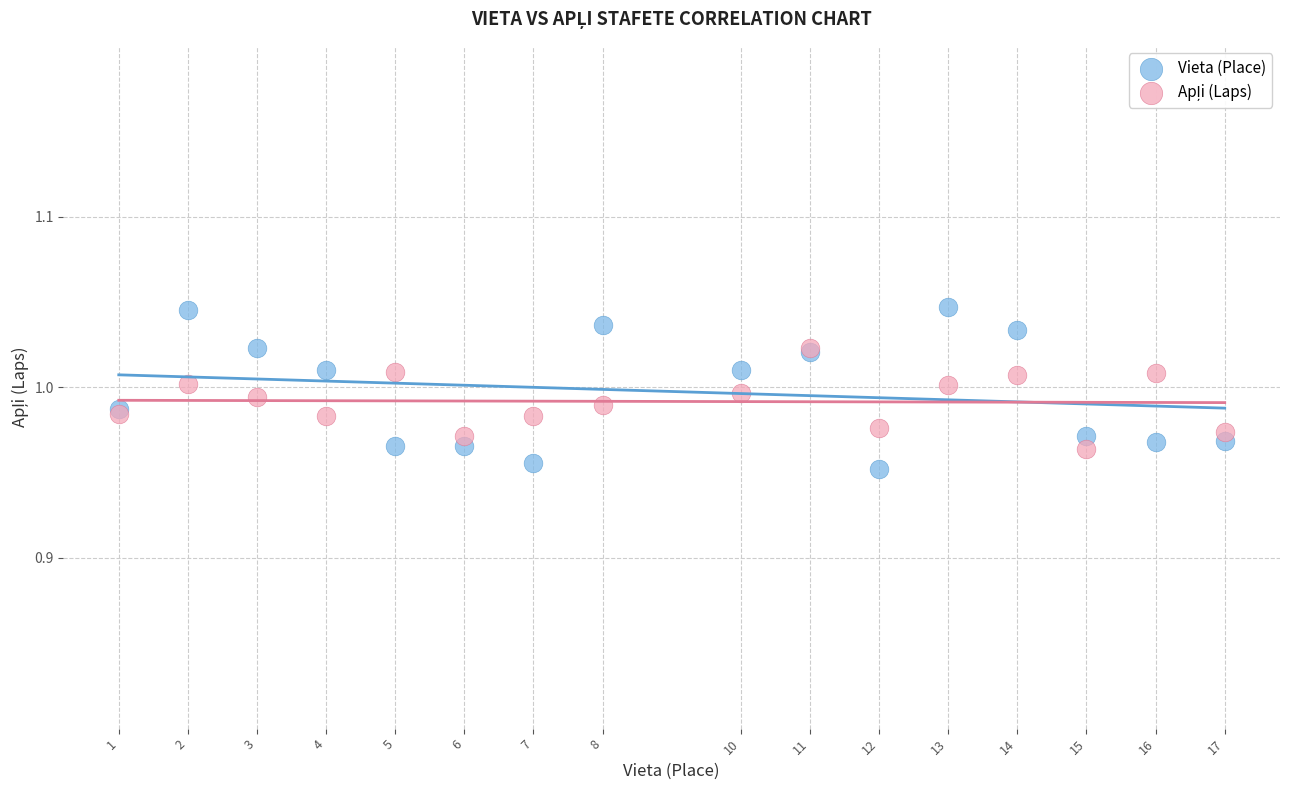

Which series reaches the minimum Y coordinate?

Vieta (Place)